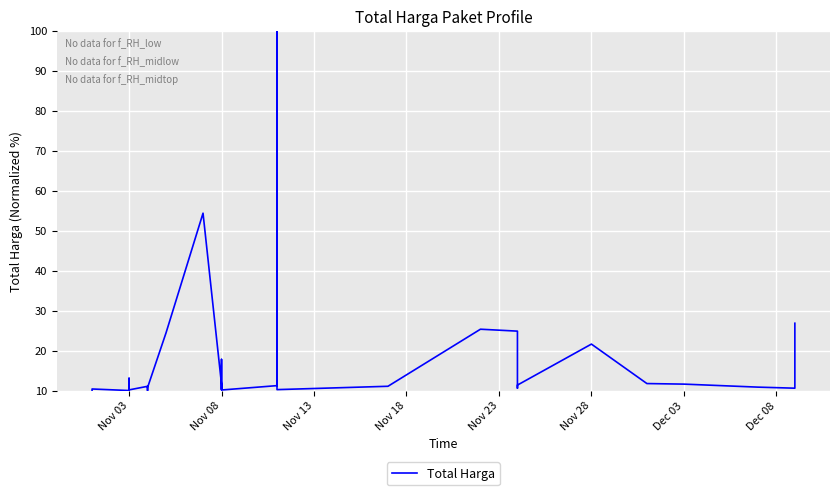

How many series are shown in this chart?

1